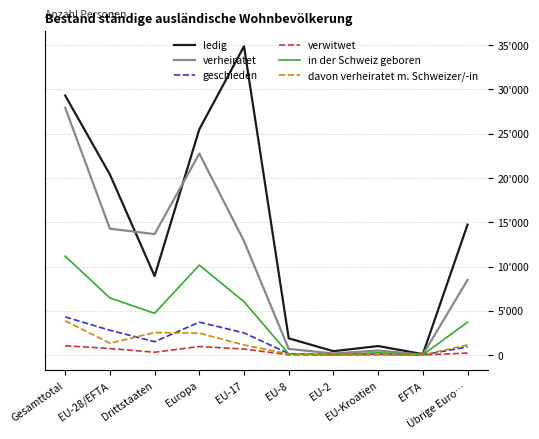

What is the difference between the maximum and second lowest values in the geschieden series?

4262